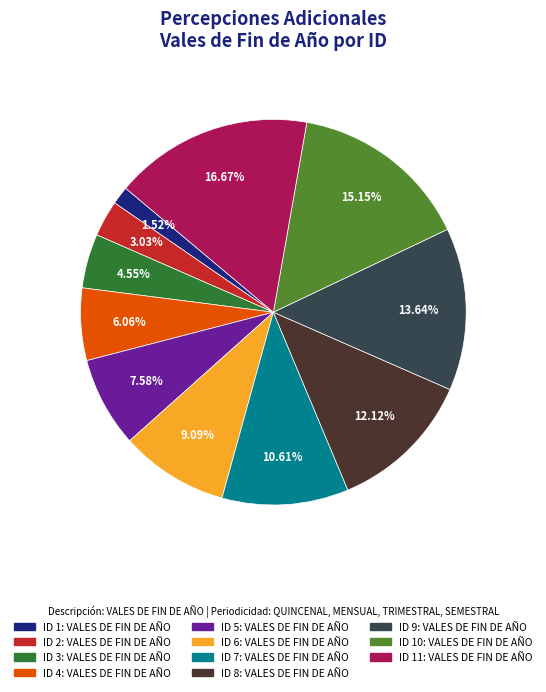

The ID 9: VALES DE FIN DE AÑO slice represents 14% of the pie. True or false?

True